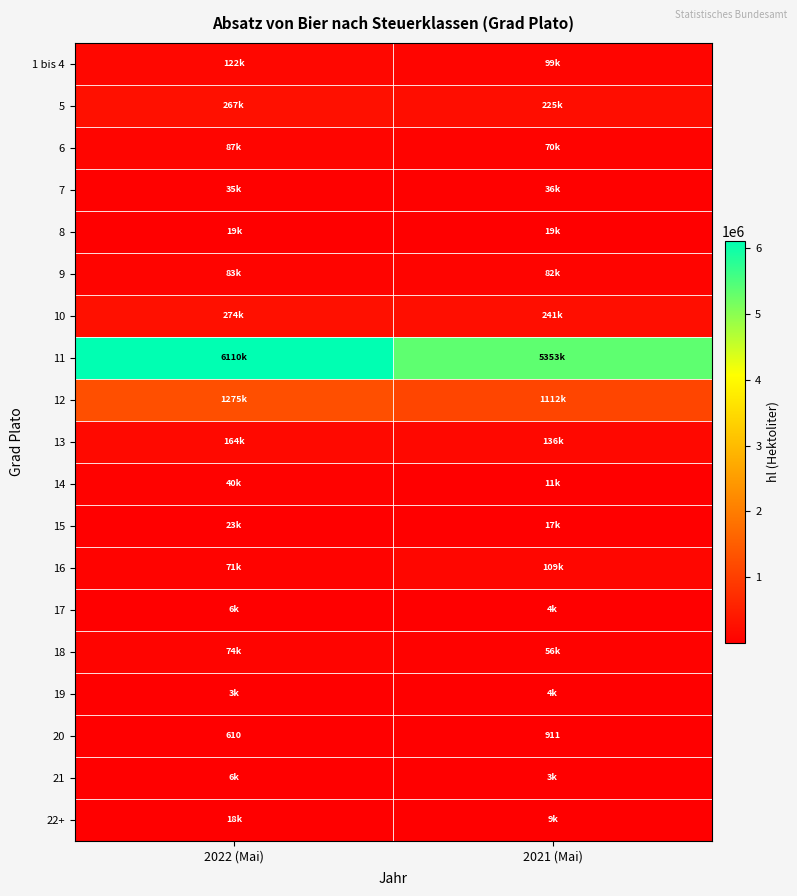

What is the sum of the 10 values at 2021 (Mai) and 2022 (Mai)?

515113.9